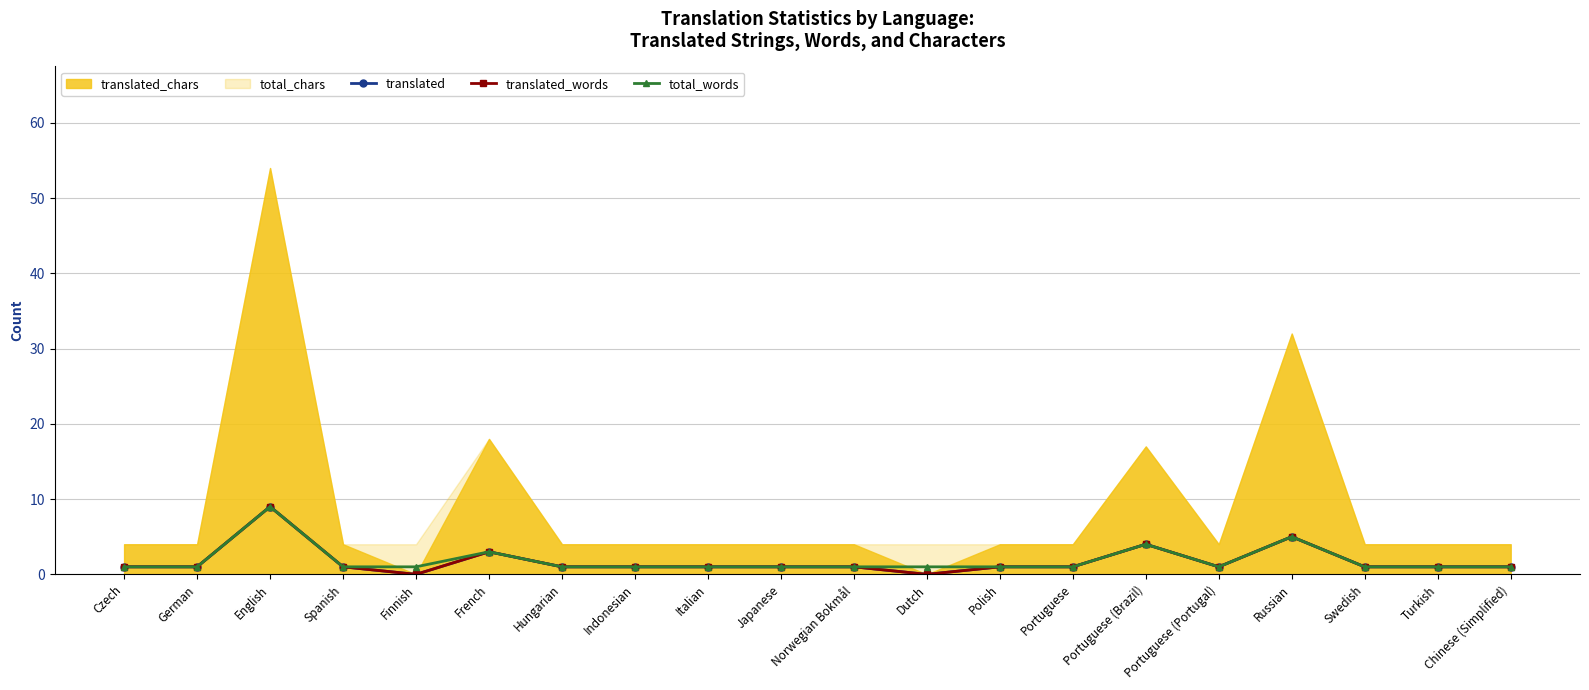

What is the sum of all translated_words values?

35